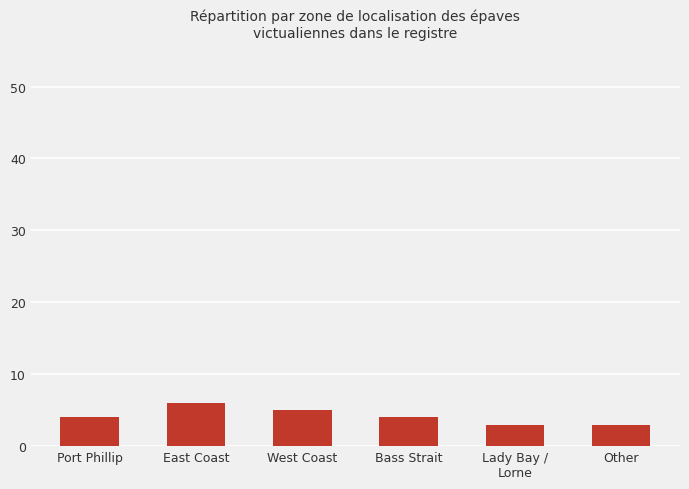

The chart shows a value of 1 at Other. True or false?

False